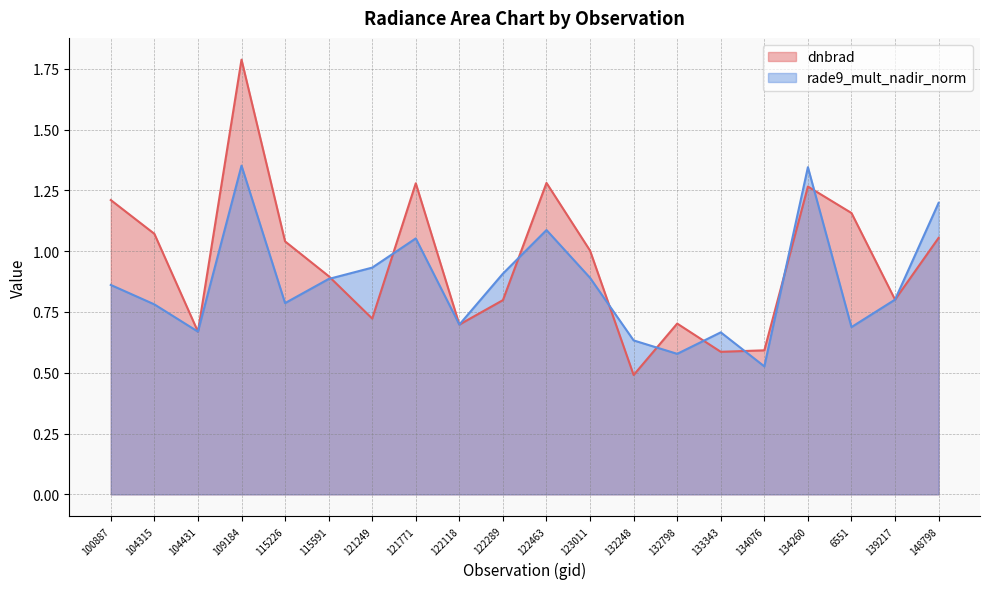

Which series changed the most between 104315 and 123011?

rade9_mult_nadir_norm